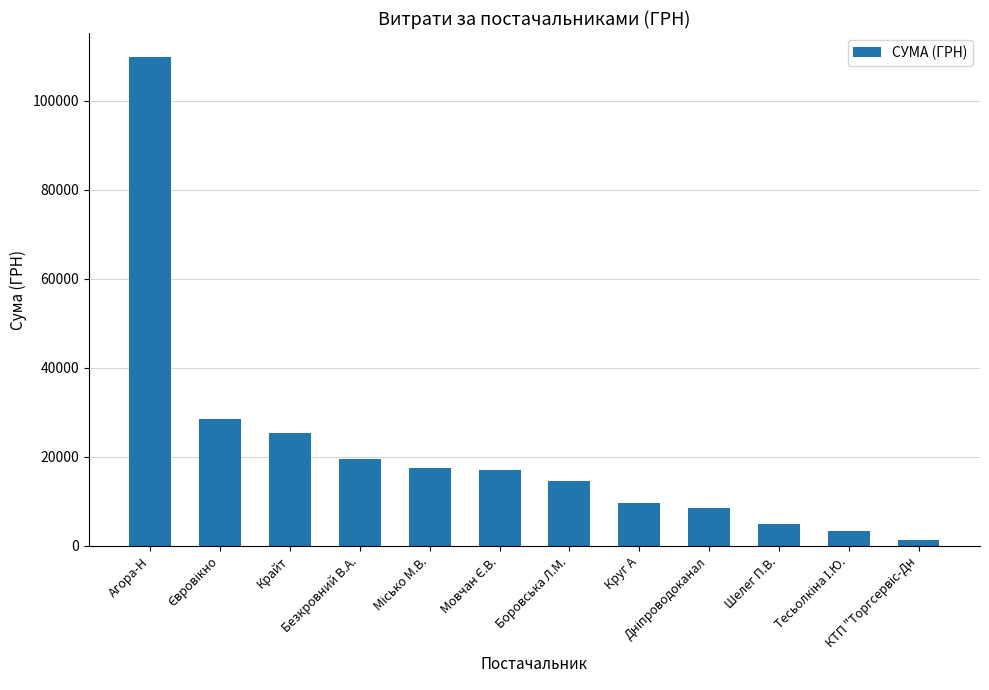

What is the difference between the second highest and second lowest values?

25235.9